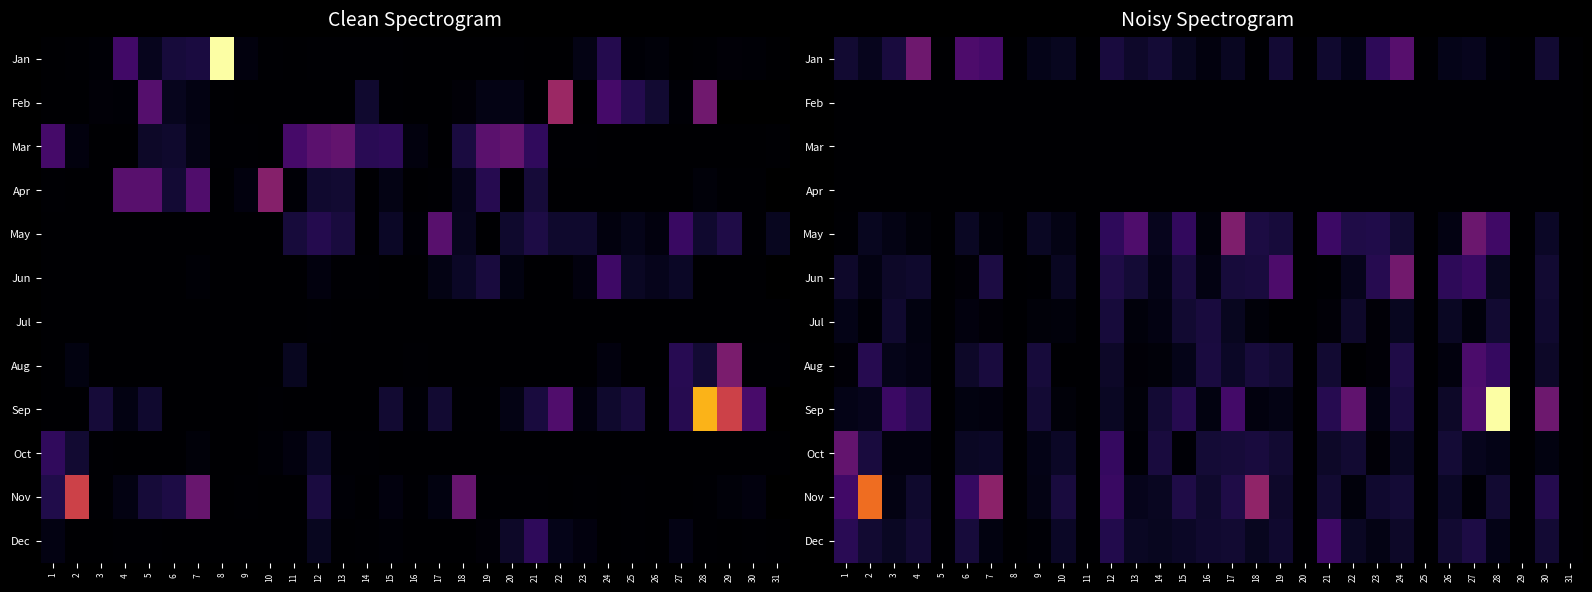

What is the difference between the highest and lowest values at 30?

13.7